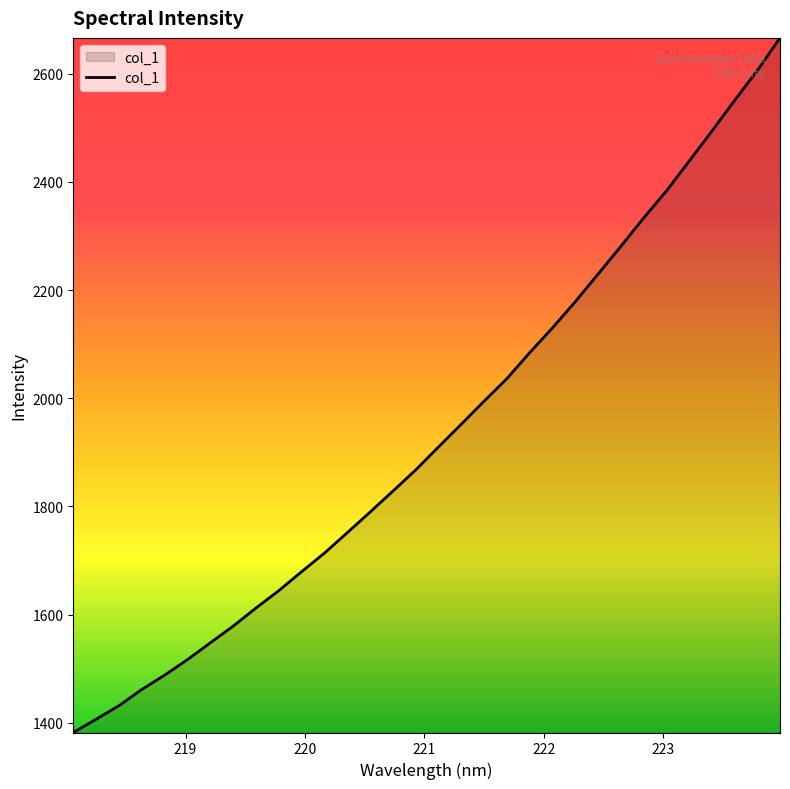

What is the minimum value shown in the chart?

1381.9